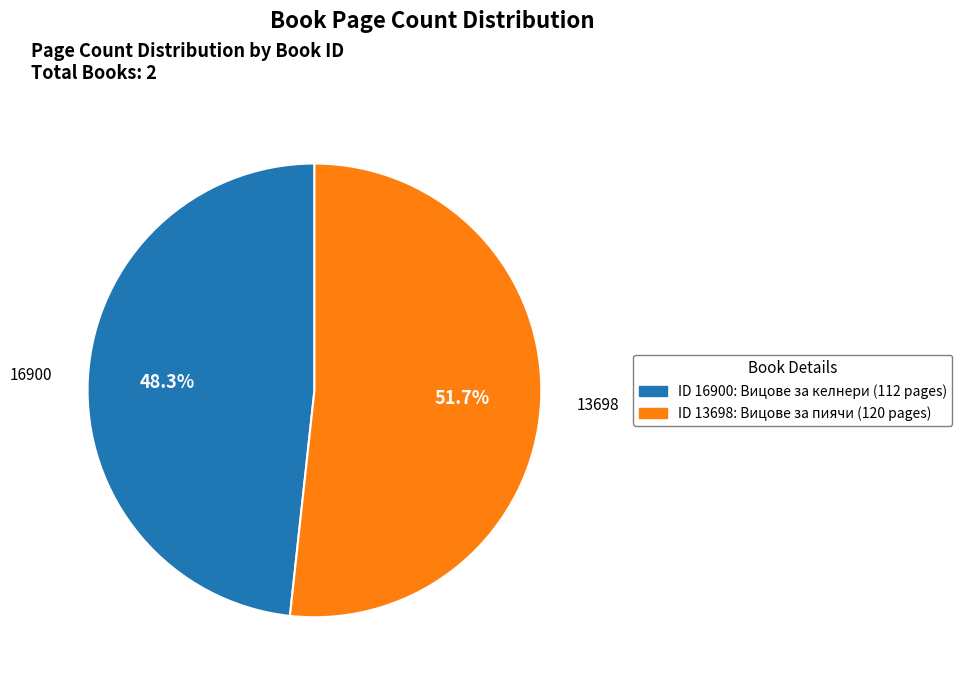

How many segments does this pie chart have?

2